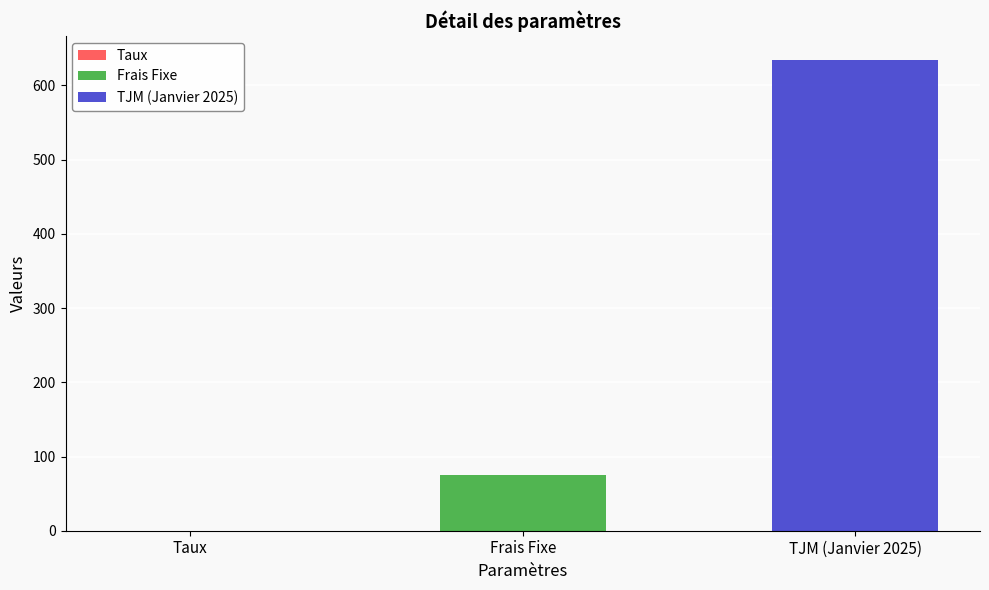

What is the difference between the maximum and second lowest values?

559.8